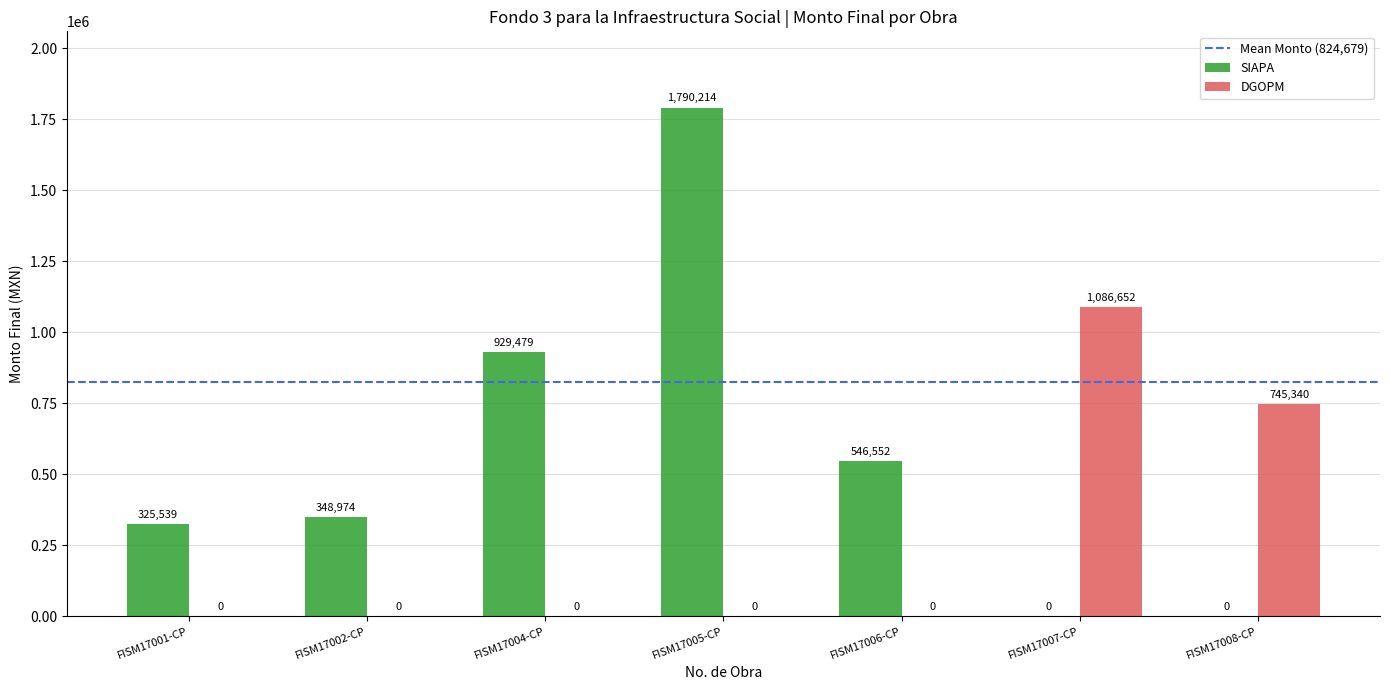

Which label corresponds to the largest value in the chart?

FISM17005-CP